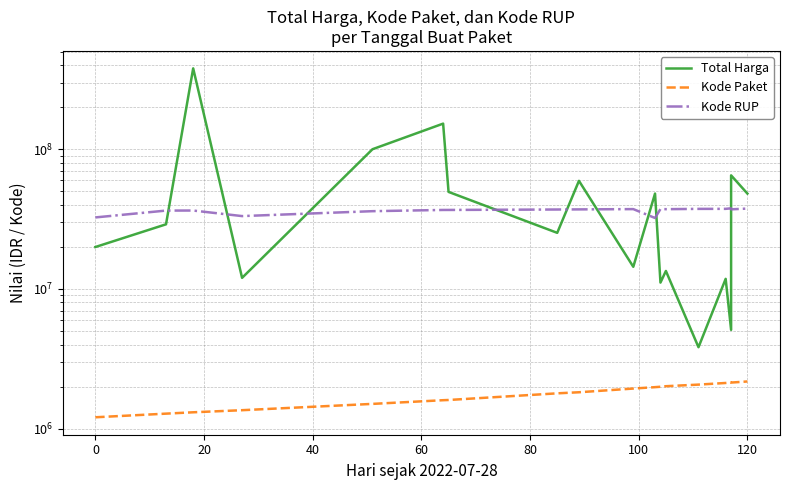

The Kode Paket series shows 1303350 at 9. True or false?

False